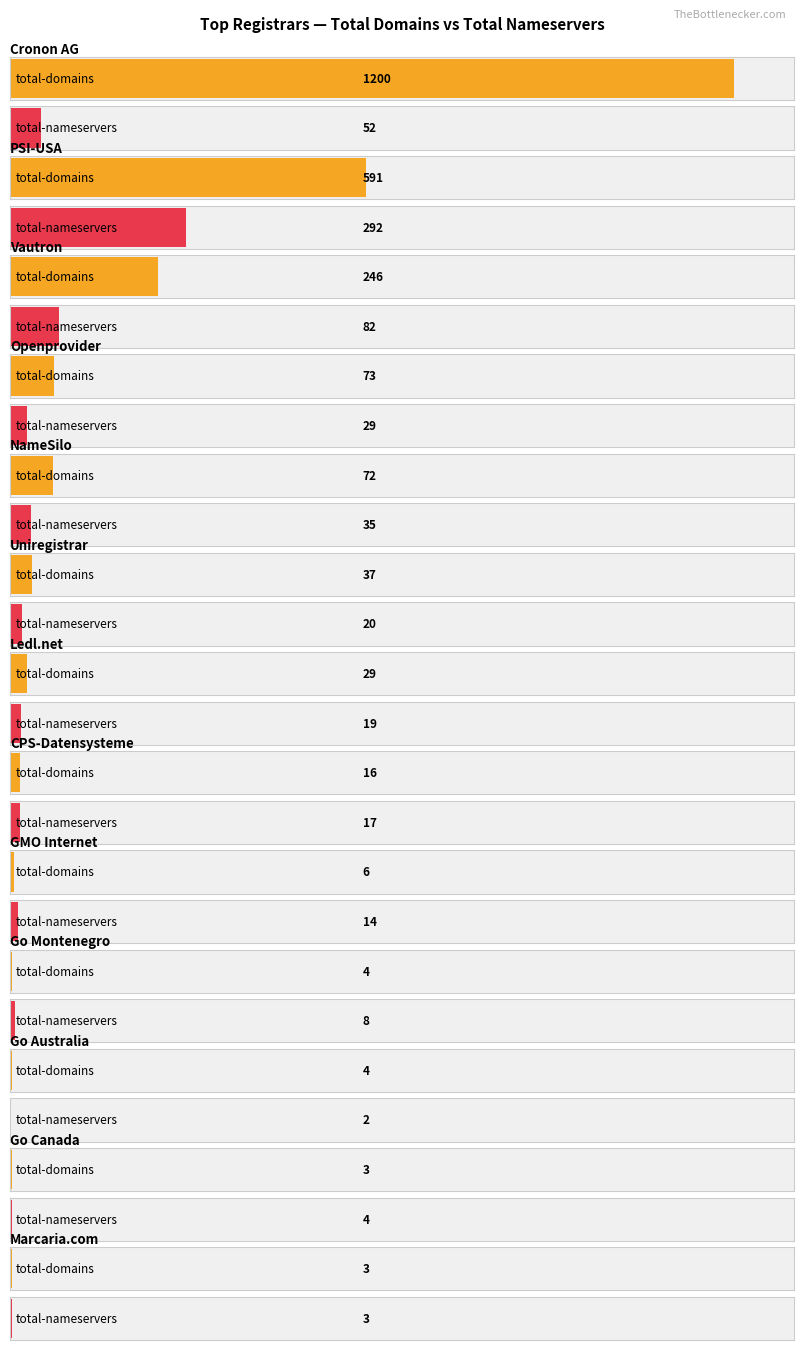

Reading left to right, what are all the values shown in this chart?

total-domains: 1200	591	246	73	72	37	29	16	6	4	4	3	3
total-nameservers: 52	292	82	29	35	20	19	17	14	8	2	4	3